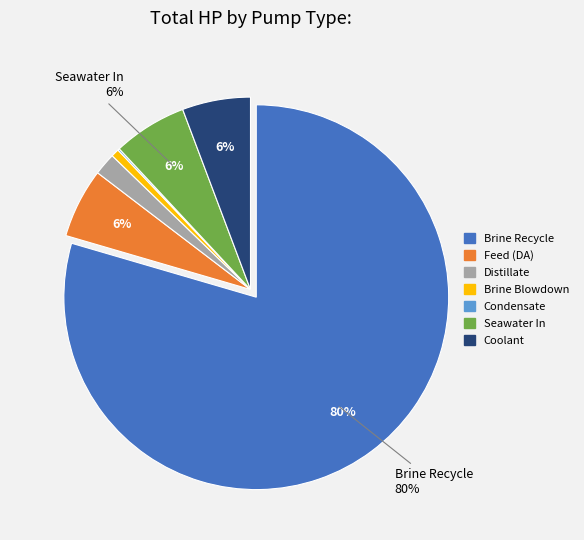

Is the sum of Brine Recycle and Brine Blowdown greater than half?

Yes